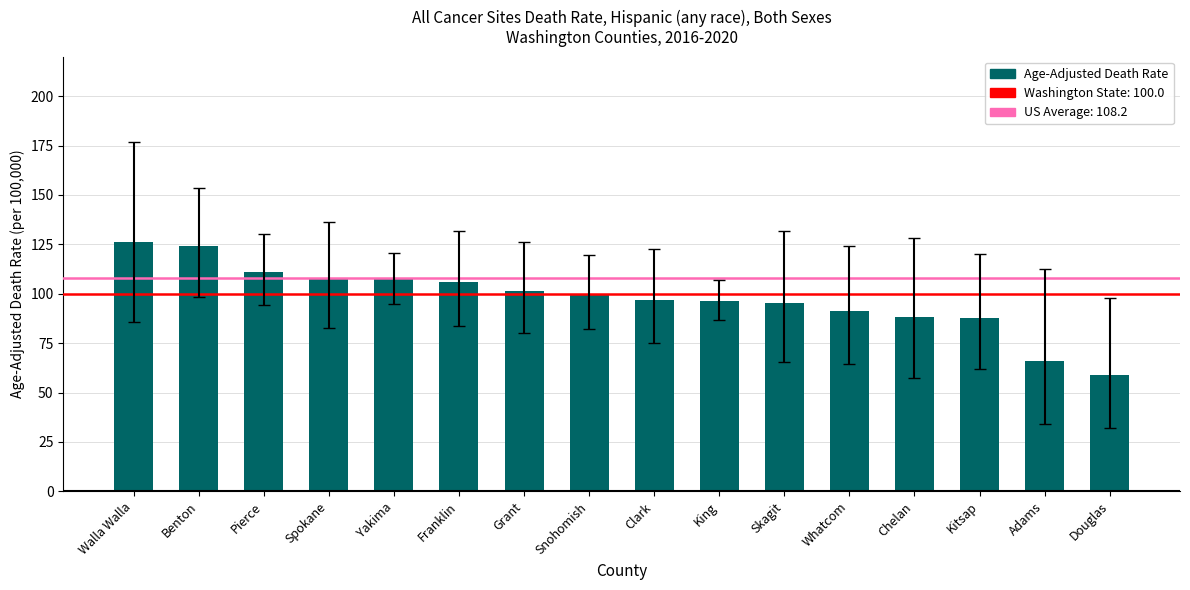

Are the bars grouped side by side (vs. stacked)?

No